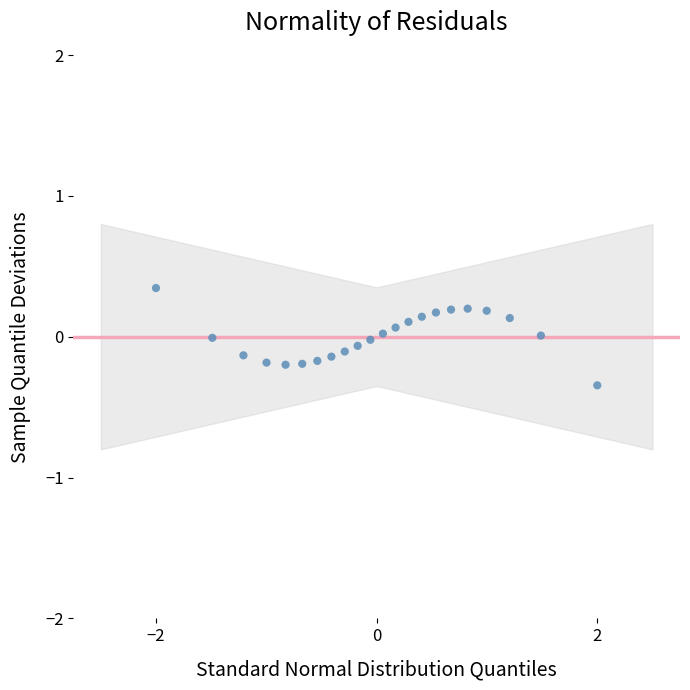

What is the range of Y values (max minus min)?

0.7